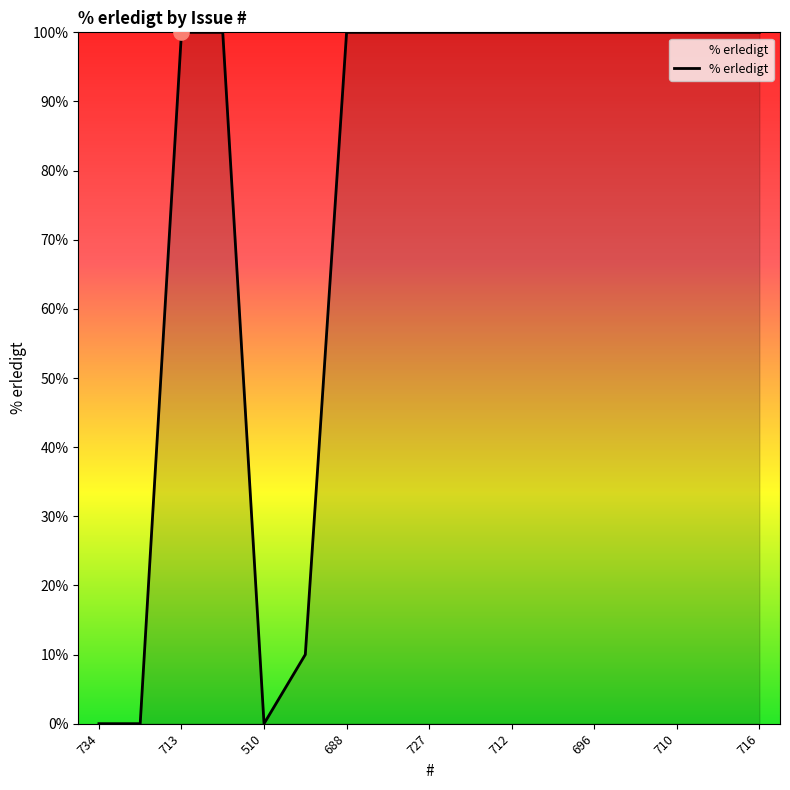

What is the greatest value displayed?

100